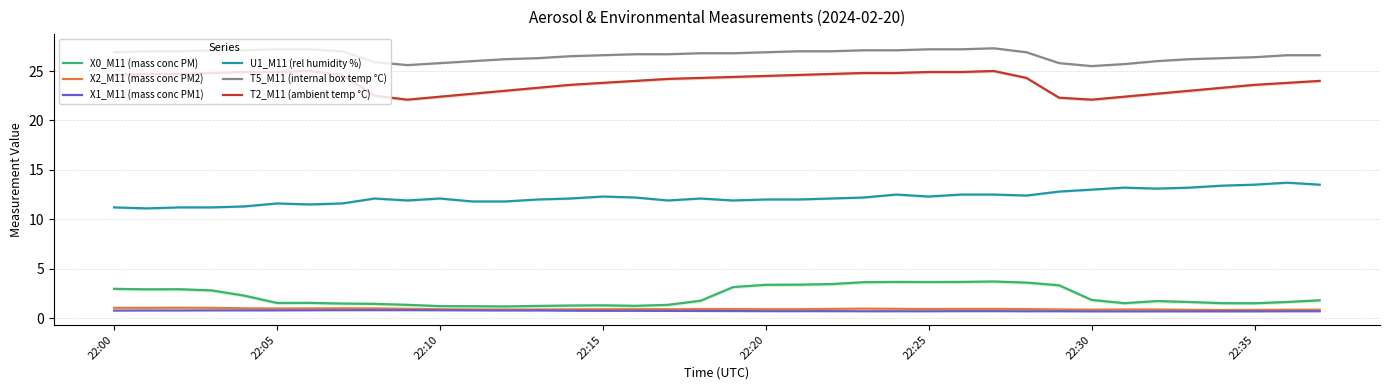

The value of T2_M11 (ambient temp °C) at 22:30 is 13.8. True or false?

False